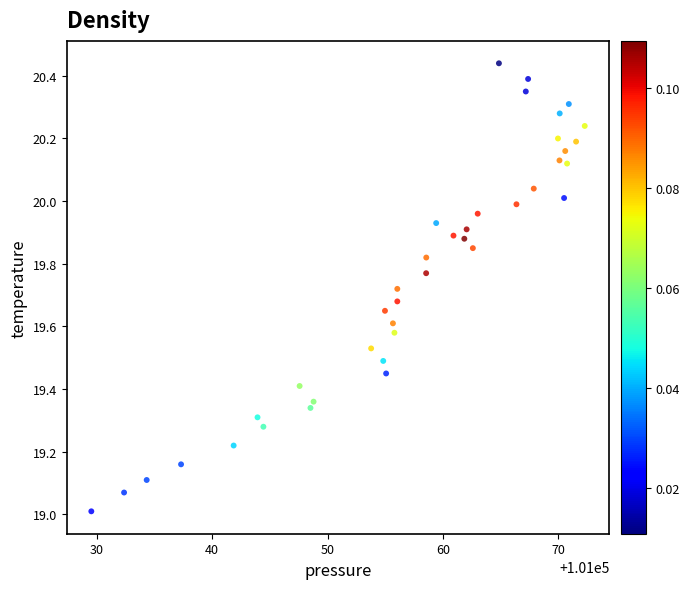

What is the range of Y values (max minus min)?

1.4